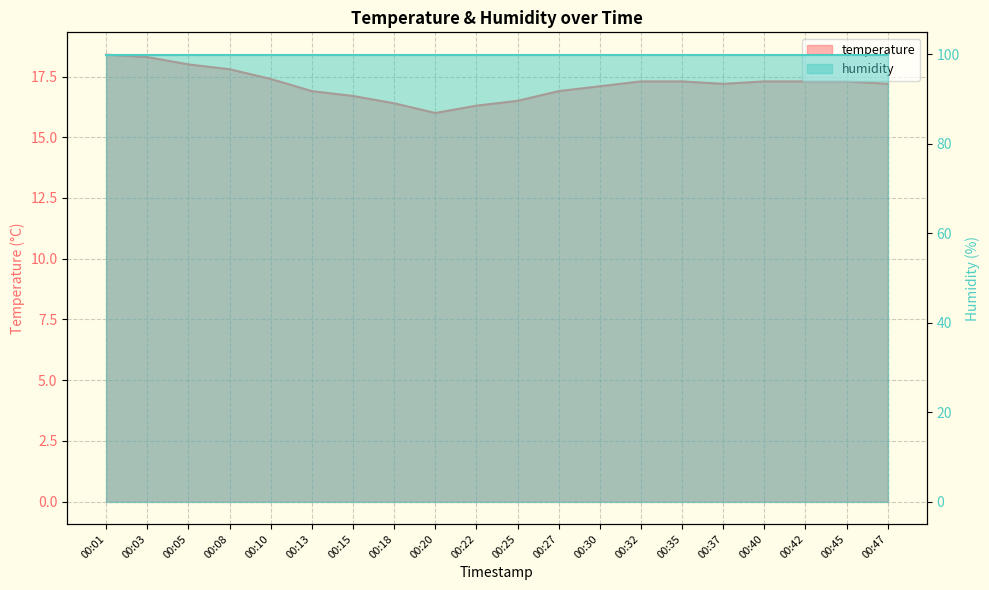

Which has a higher value, 00:13 or 00:10?

00:10